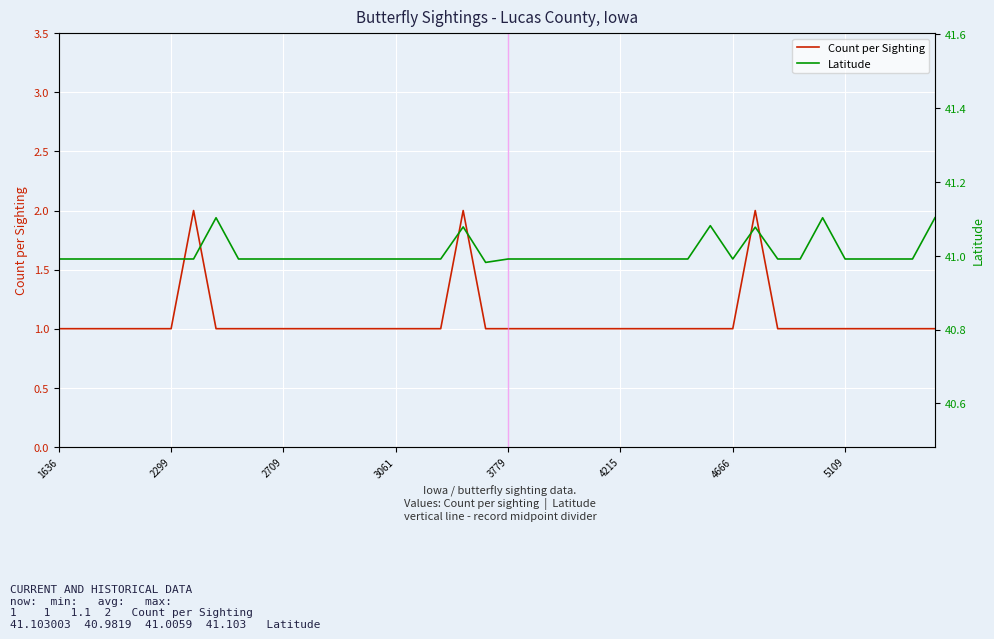

What is the minimum value shown in the chart?

1.0